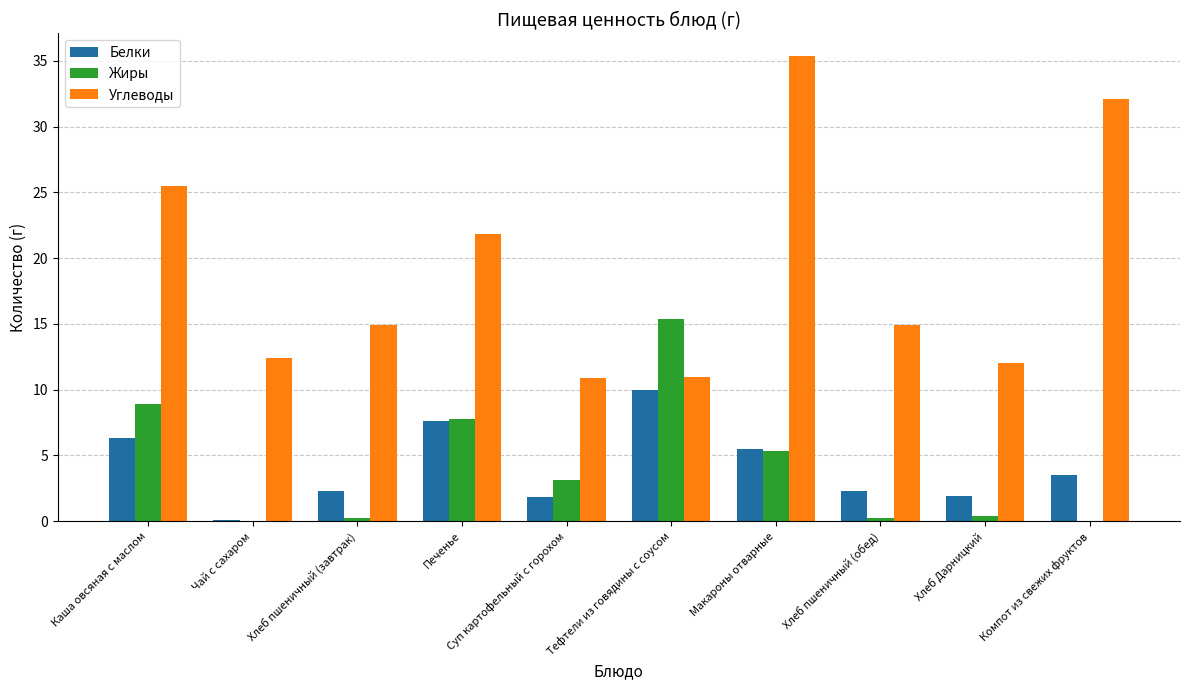

At which category does the chart reach its peak across all series?

Макароны отварные